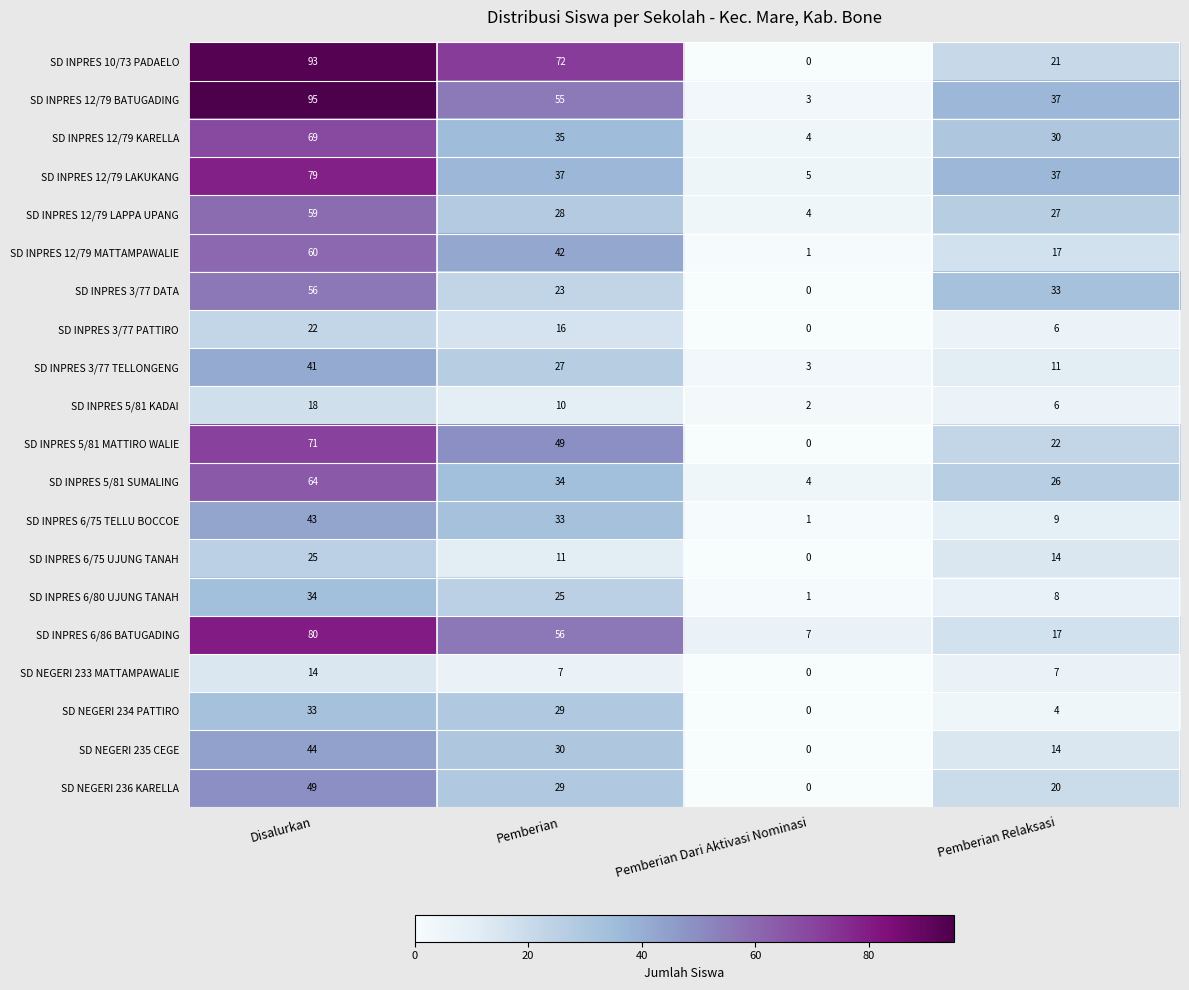

What is the total value across all series at Disalurkan?

1049